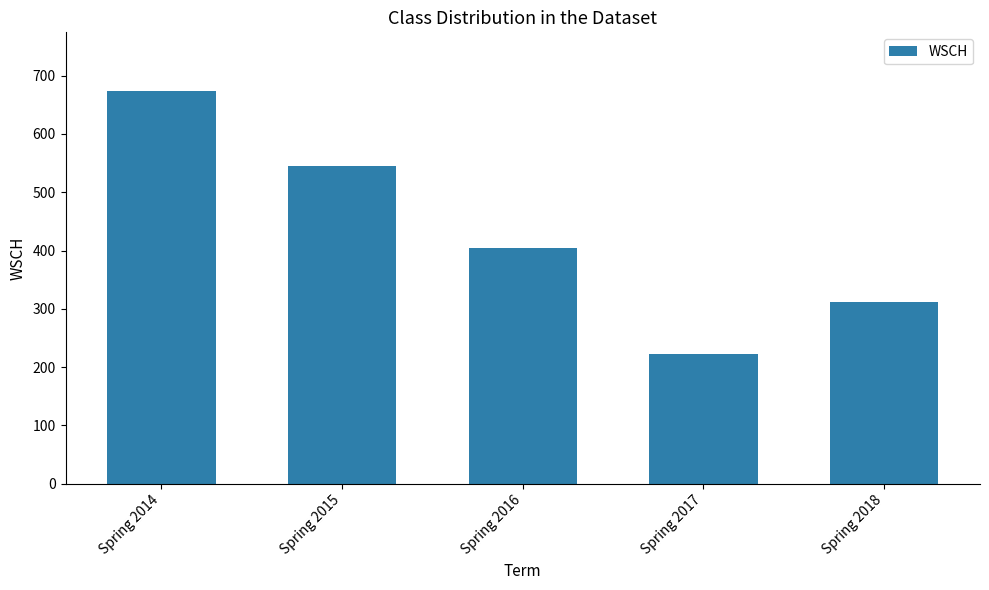

True or false: the data shows 148.2 at Spring 2017.

False